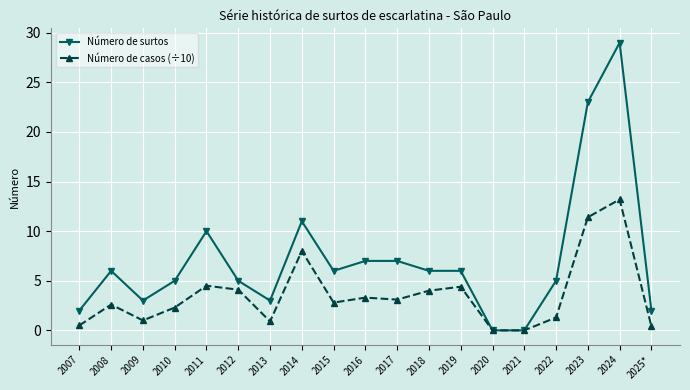

True or false: Número de surtos has a value of 2.4 at 2012.

False